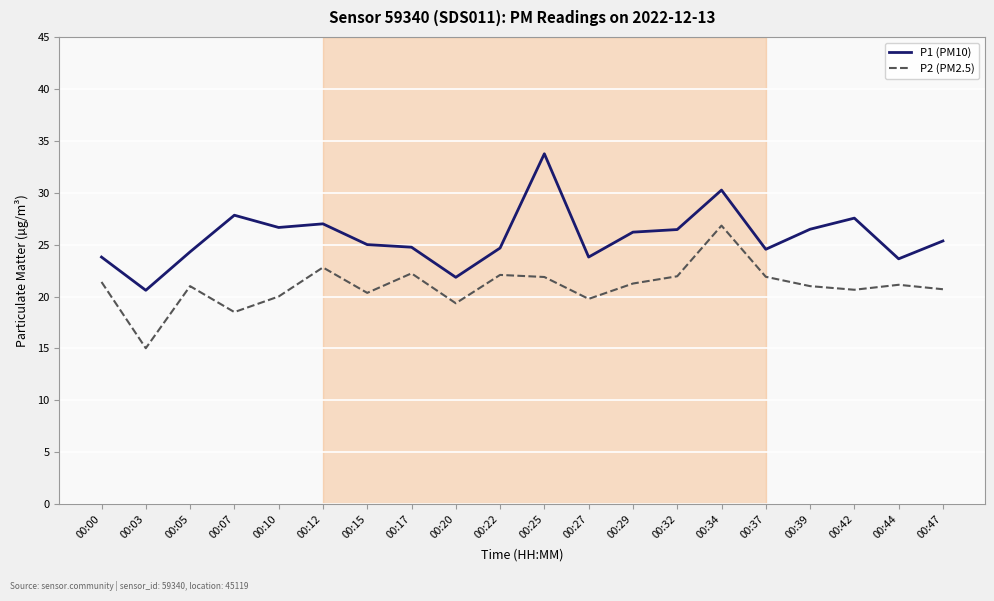

Which series has the largest total across all categories?

P1 (PM10)